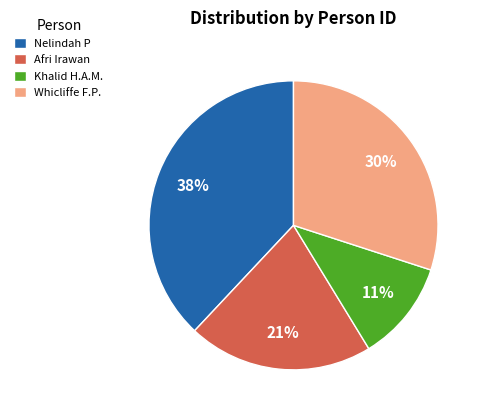

Which category has the biggest portion of the pie?

Nelindah P